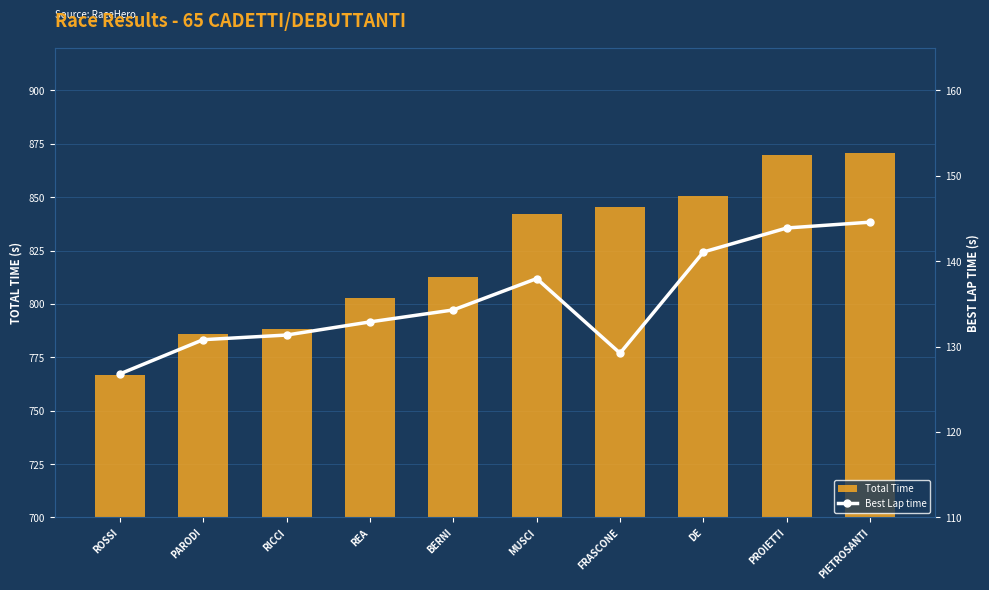

Reading left to right, what are all the values shown in this chart?

Total Time: ROSSI=766.7	PARODI=785.8	RICCI=788.2	REA=802.7	BERNI=812.8	MUSCI=842.3	FRASCONE=845.2	DE=850.7	PROIETTI=869.9	PIETROSANTI=870.8
Best Lap time: ROSSI=126.8	PARODI=130.8	RICCI=131.4	REA=132.9	BERNI=134.3	MUSCI=138.0	FRASCONE=129.2	DE=141.1	PROIETTI=143.9	PIETROSANTI=144.6